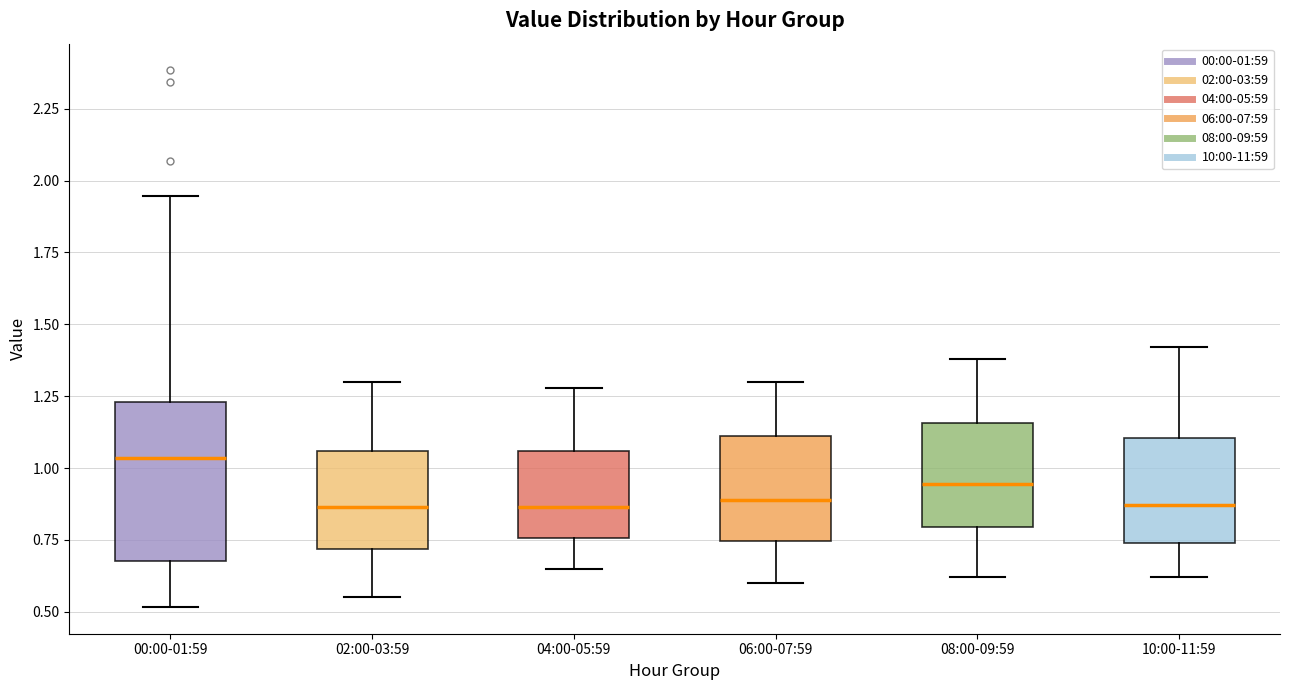

Reading left to right, transcribe this box plot: for each box, give where its median line is, the range the box spans, and where its two whiskers end, as read against the y-axis. The values are not printed on the chart, so give them approximately, as read against the axis.

00:00-01:59: median 1.05, box 0.70 to 1.25, whiskers 0.50 to 1.95
02:00-03:59: median 0.85, box 0.70 to 1.05, whiskers 0.55 to 1.30
04:00-05:59: median 0.85, box 0.75 to 1.05, whiskers 0.65 to 1.30
06:00-07:59: median 0.90, box 0.75 to 1.10, whiskers 0.60 to 1.30
08:00-09:59: median 0.95, box 0.80 to 1.15, whiskers 0.60 to 1.40
10:00-11:59: median 0.85, box 0.75 to 1.10, whiskers 0.60 to 1.40